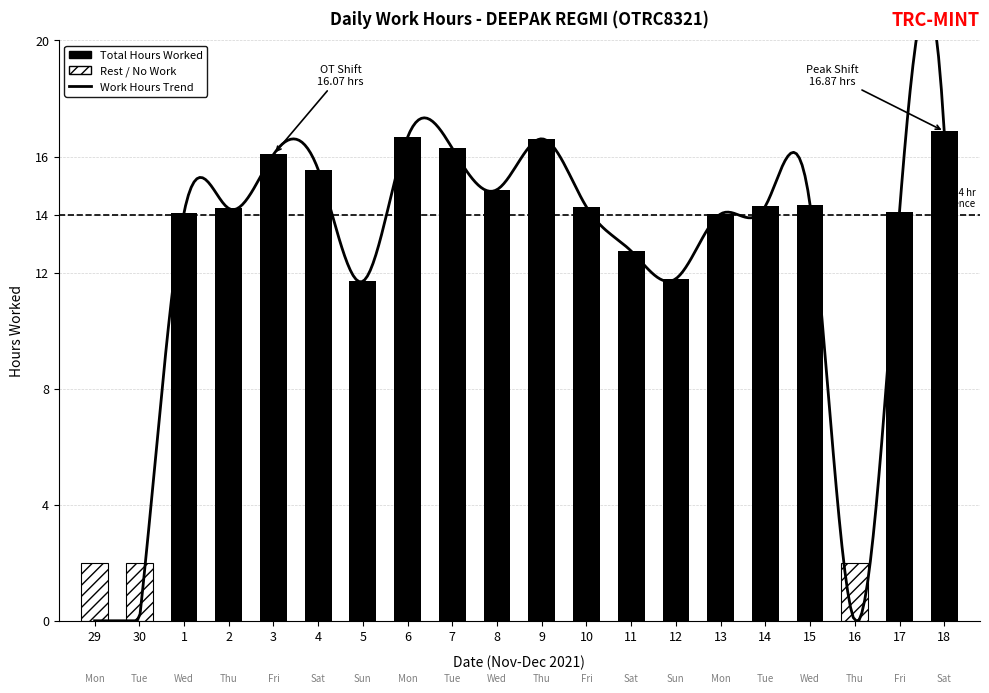

List the labels in order of value, smallest first.

29, 30, 16, 5, 12, 11, 13, 1, 17, 2, 10, 14, 15, 8, 4, 3, 7, 9, 6, 18